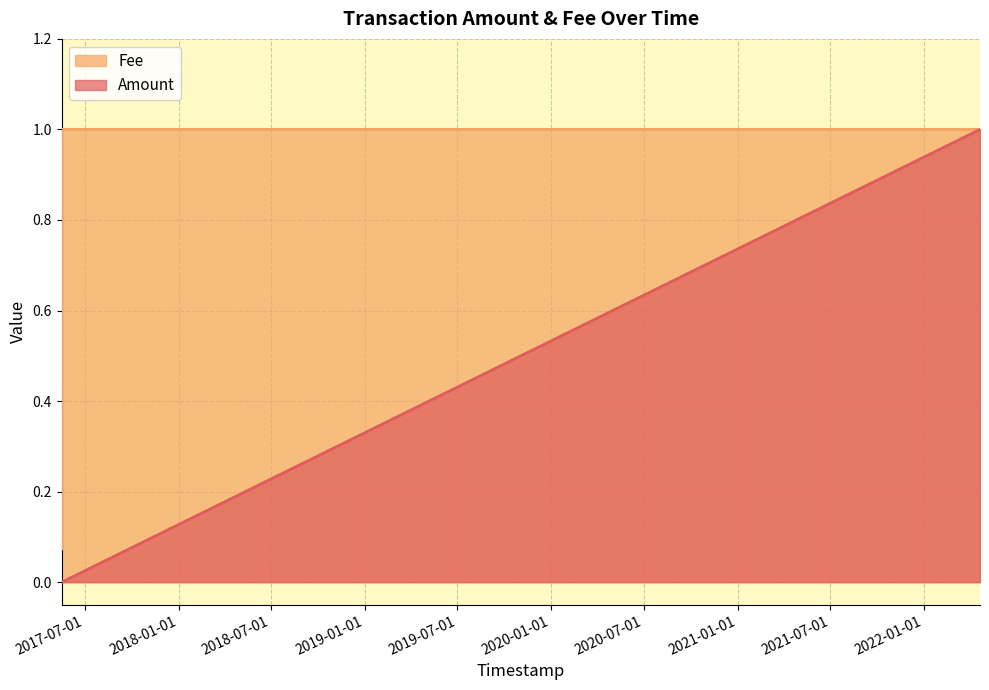

Which series has the largest range (max minus min)?

Amount